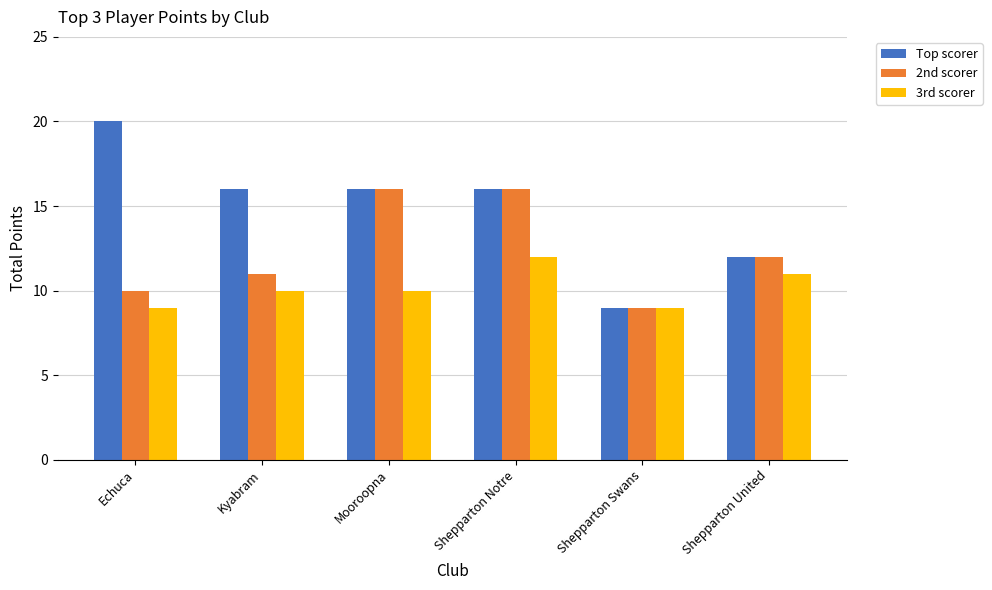

Is it true that 3rd scorer equals 15 at Kyabram?

False